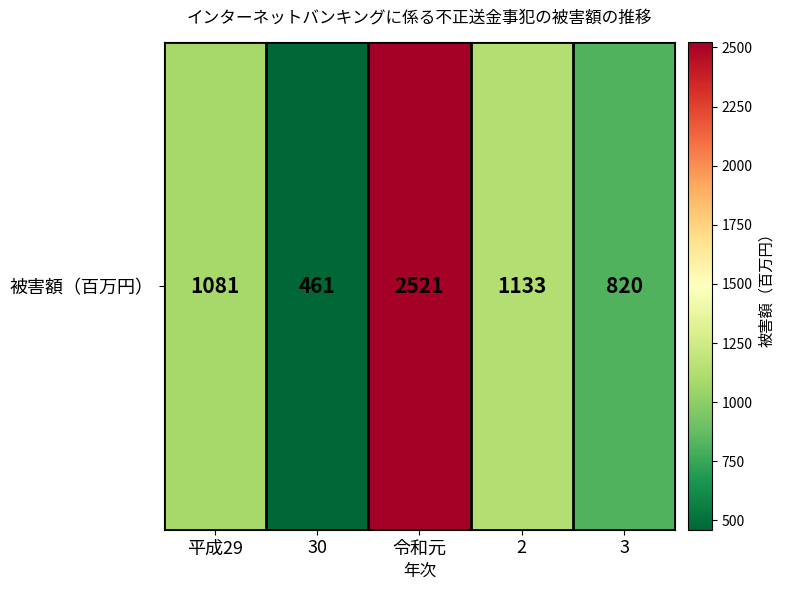

What is the change in value from 30 to 2?

+672